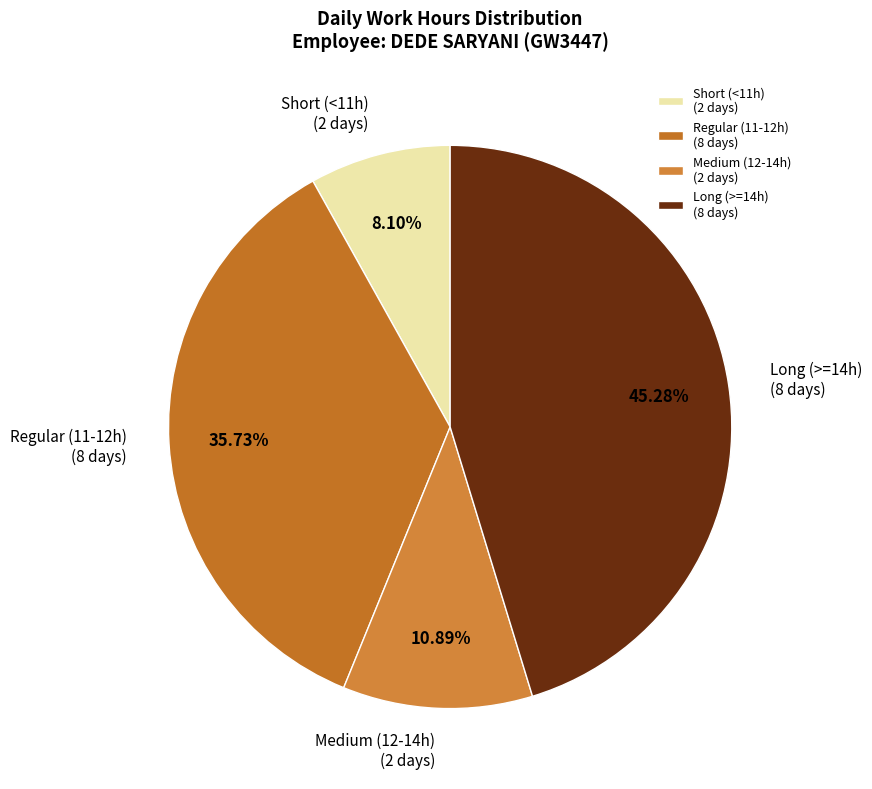

Is Medium (12-14h) (2 days) the majority of the pie?

No